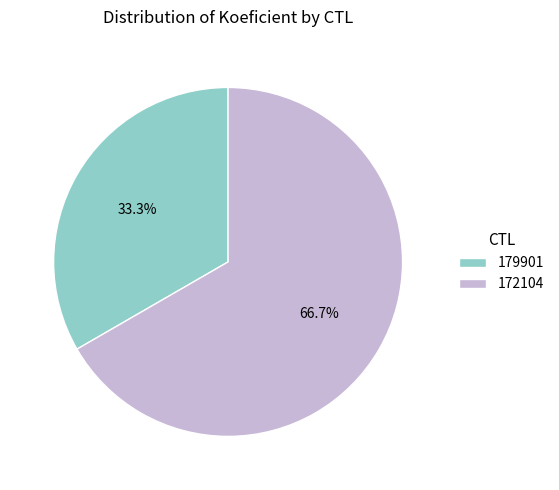

How many slices are in this pie chart?

2